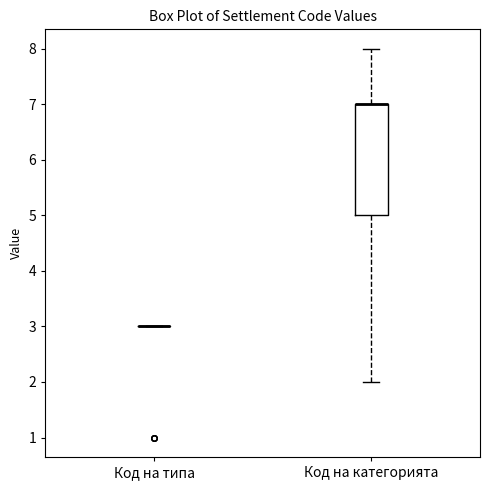

Reading left to right, transcribe this box plot: for each box, give where its median line is, the range the box spans, and where its two whiskers end, as read against the y-axis. The values are not printed on the chart, so give them approximately, as read against the axis.

Код на типа: box collapsed to a line at 3, whiskers 3 to 3
Код на категорията: median 7 (drawn on the box's upper edge), box 5 to 7, whiskers 2 to 8